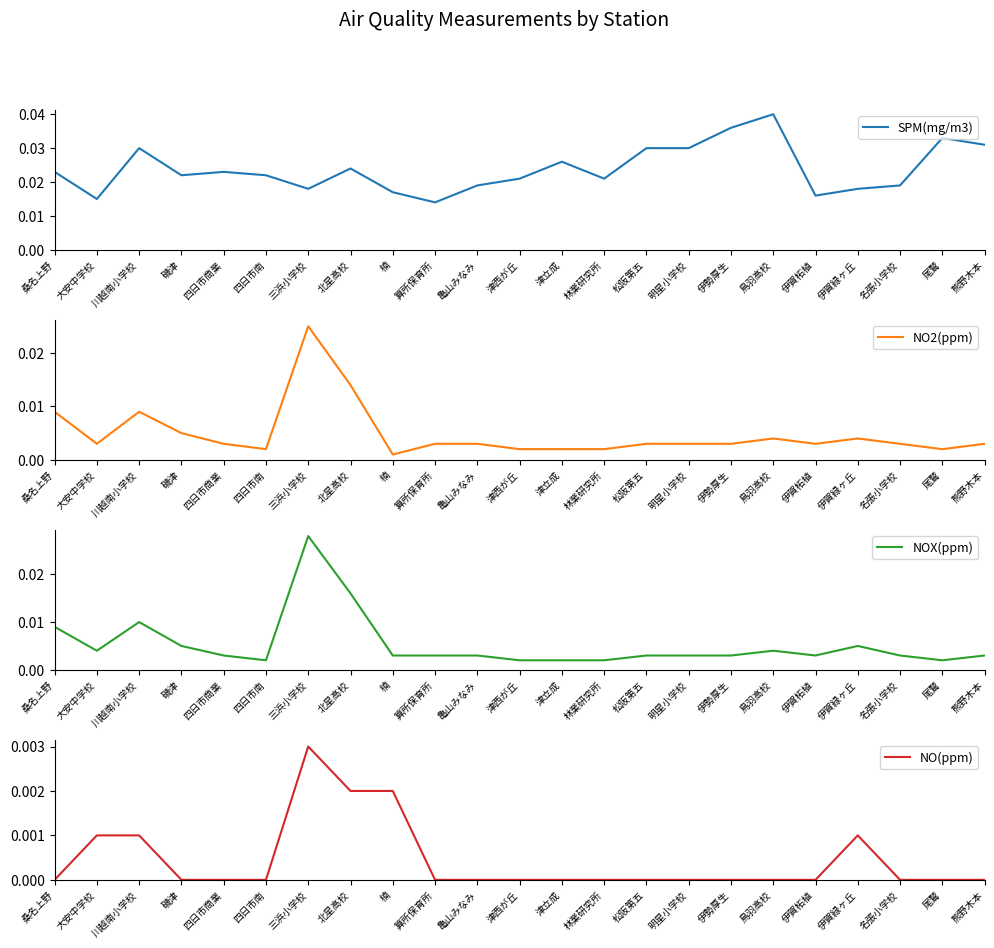

Between 伊賀緑ヶ丘 and 川越南小学校, which is larger?

川越南小学校